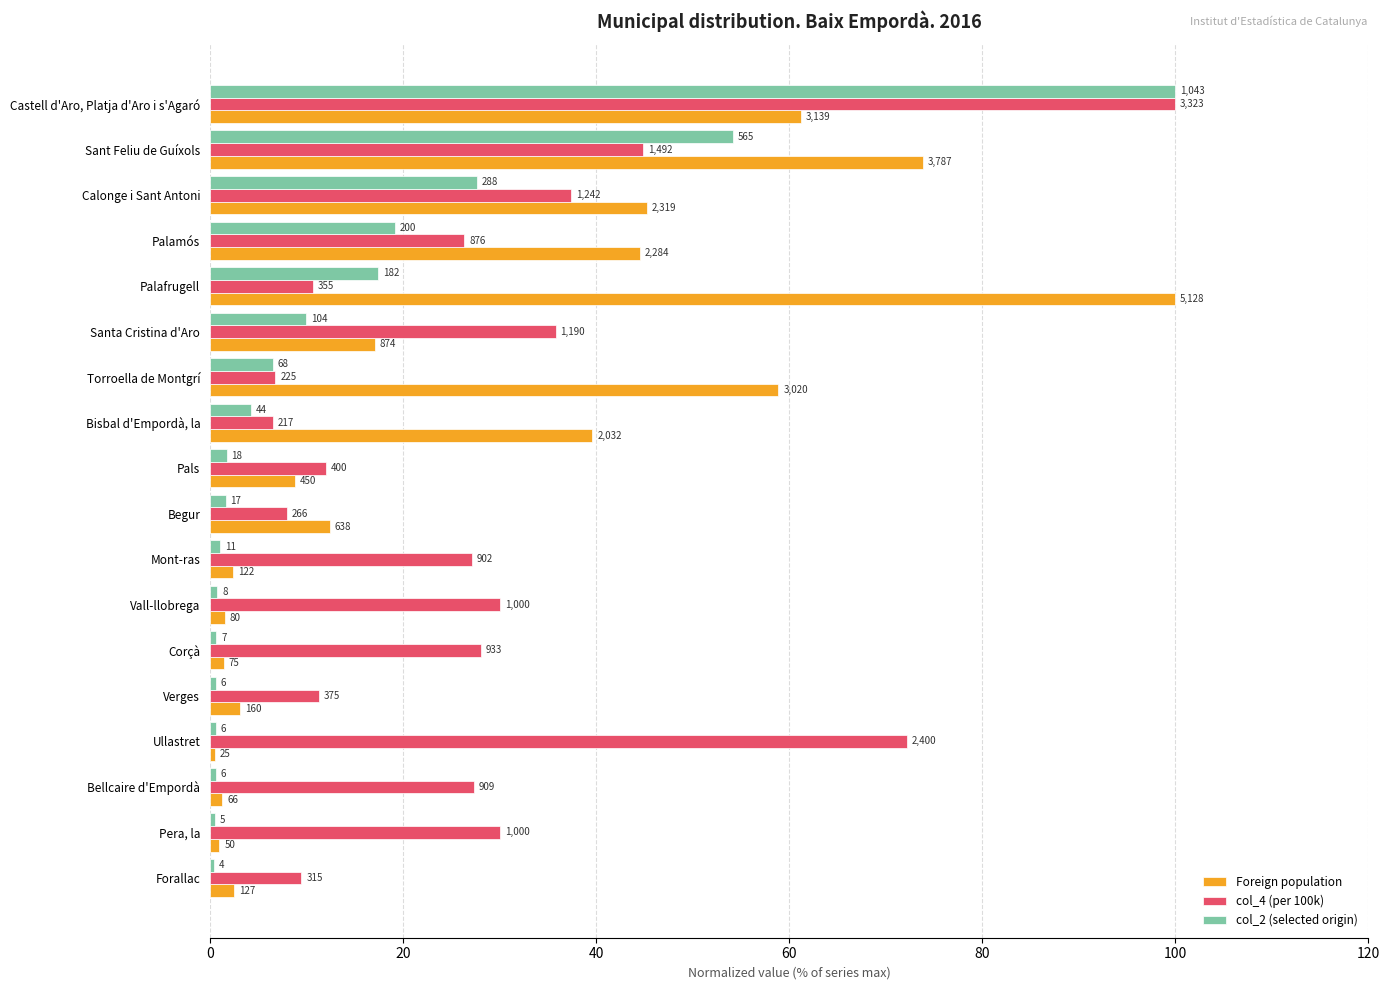

What is the value of the col_4 (per 100k) bar at the 18th from the left?

9.5